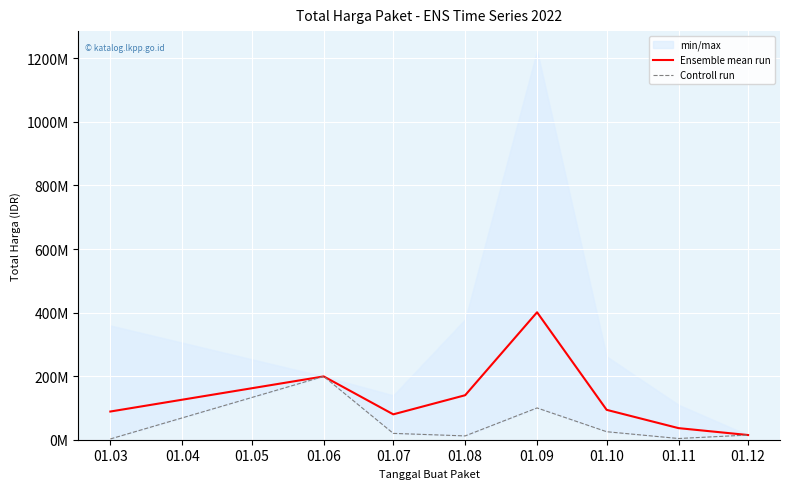

What is the average value of the Ensemble mean run series?

131762720.3